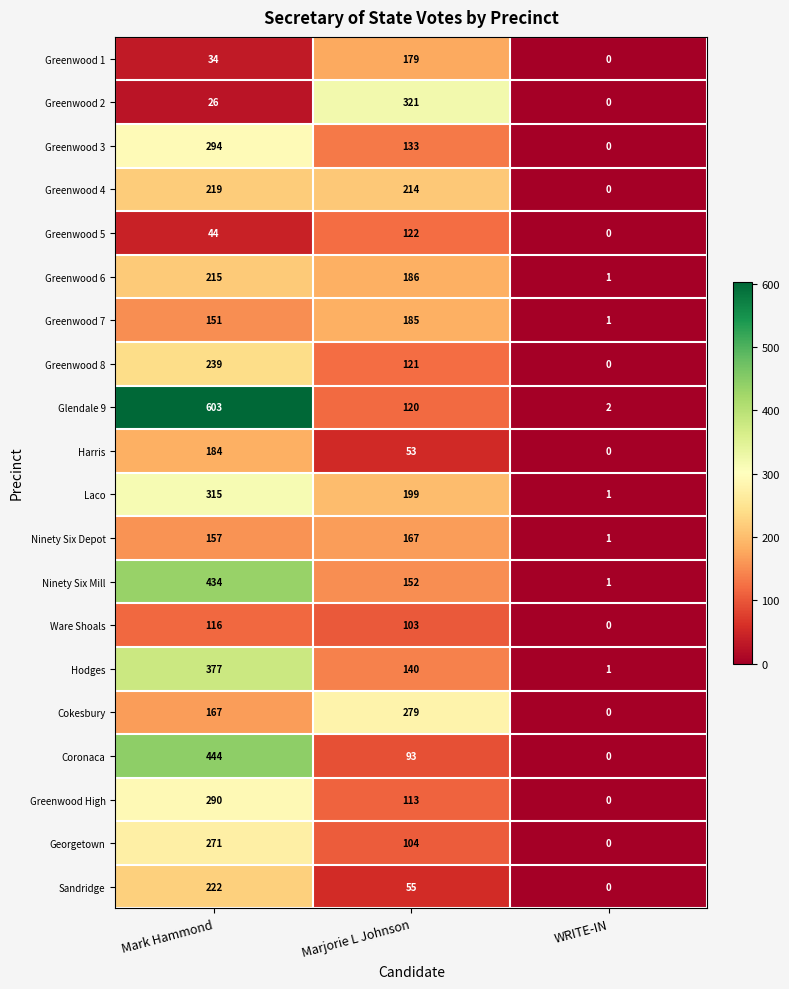

Which category has the lowest value in the Laco series?

WRITE-IN